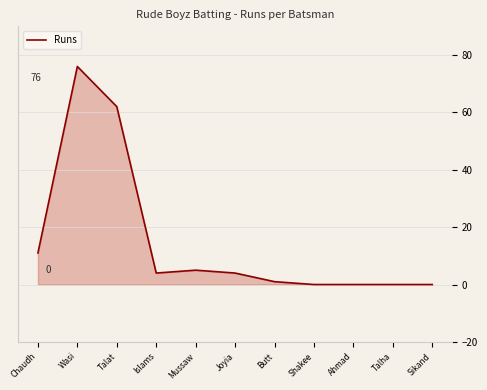

Where does the data first go above 4?

Chaudh